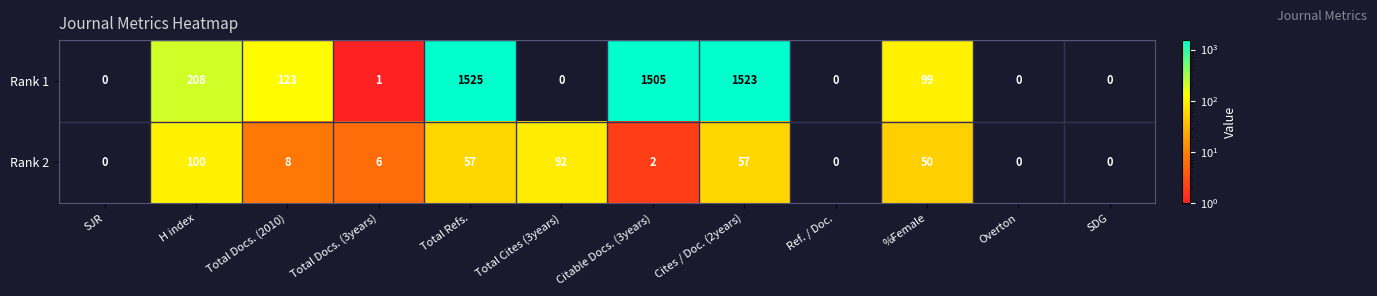

Count the number of data series in this chart.

2